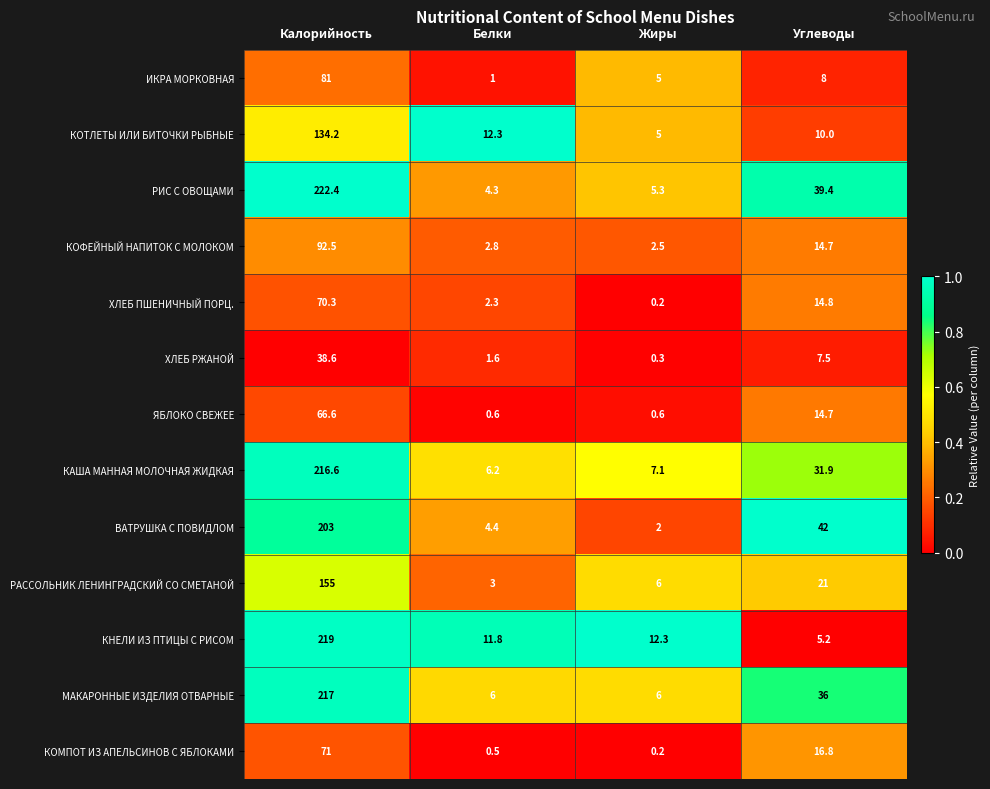

What is the difference between the maximum and minimum values in the ЯБЛОКО СВЕЖЕЕ series?

66.0